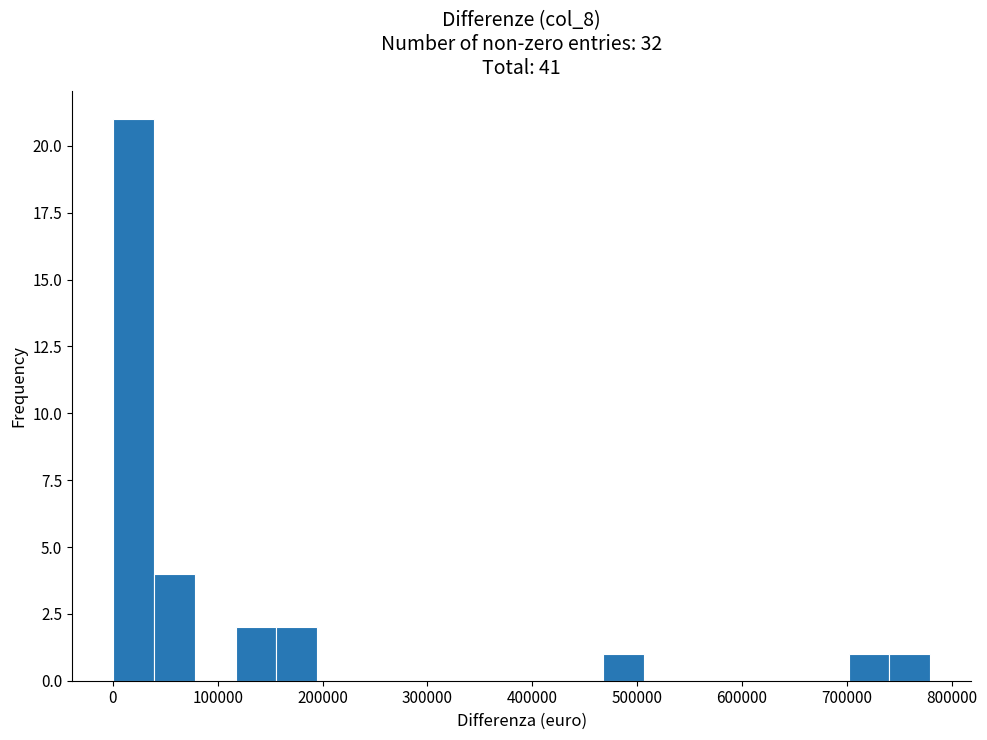

Read against the x-axis, roughly where is the centre of the tallest bar?

20000